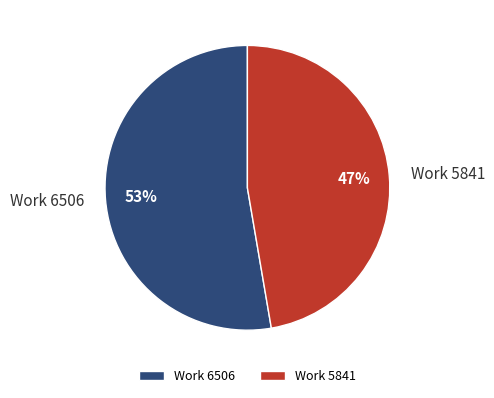

Is the sum of Work 6506 and Work 5841 greater than half?

Yes